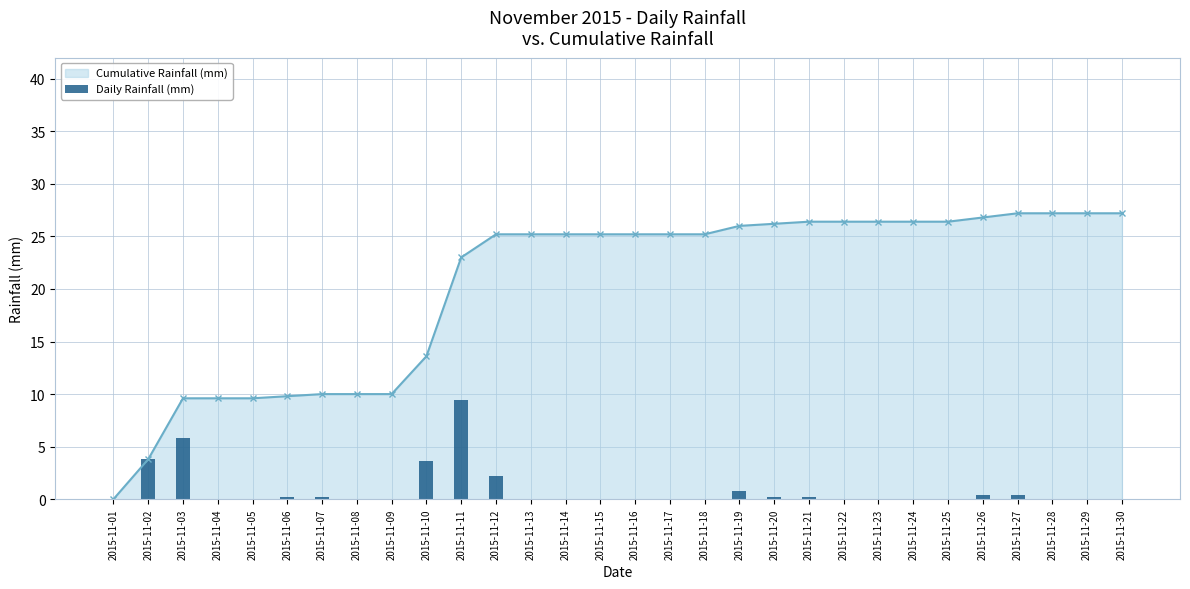

Reading left to right, transcribe all the data shown in this chart.

2015-11-01=0.0	2015-11-02=3.8	2015-11-03=5.8	2015-11-04=0.0	2015-11-05=0.0	2015-11-06=0.2	2015-11-07=0.2	2015-11-08=0.0	2015-11-09=0.0	2015-11-10=3.6	2015-11-11=9.4	2015-11-12=2.2	2015-11-13=0.0	2015-11-14=0.0	2015-11-15=0.0	2015-11-16=0.0	2015-11-17=0.0	2015-11-18=0.0	2015-11-19=0.8	2015-11-20=0.2	2015-11-21=0.2	2015-11-22=0.0	2015-11-23=0.0	2015-11-24=0.0	2015-11-25=0.0	2015-11-26=0.4	2015-11-27=0.4	2015-11-28=0.0	2015-11-29=0.0	2015-11-30=0.0